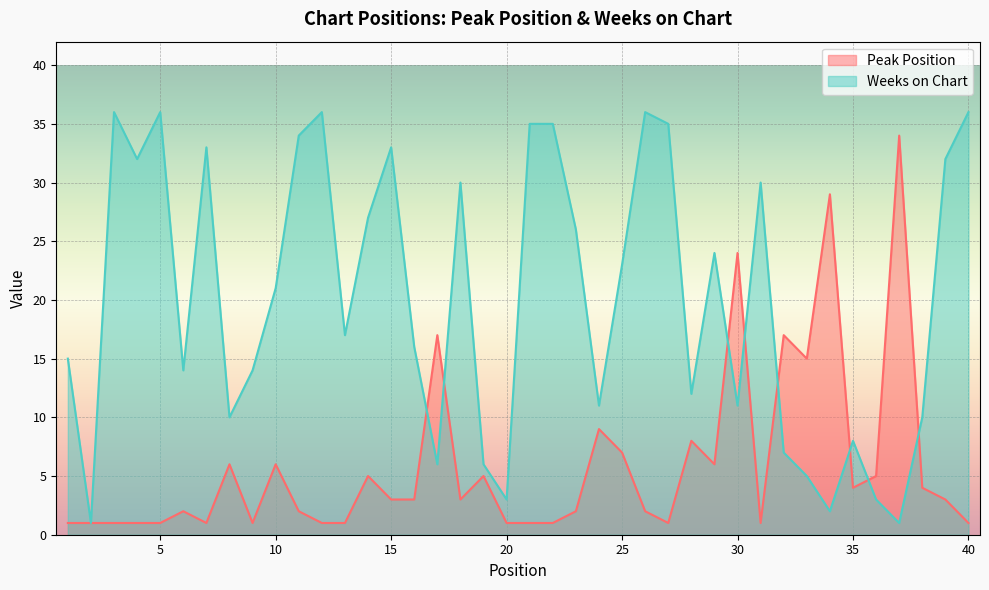

What is the difference between the second highest and minimum values in the Weeks on Chart series?

35